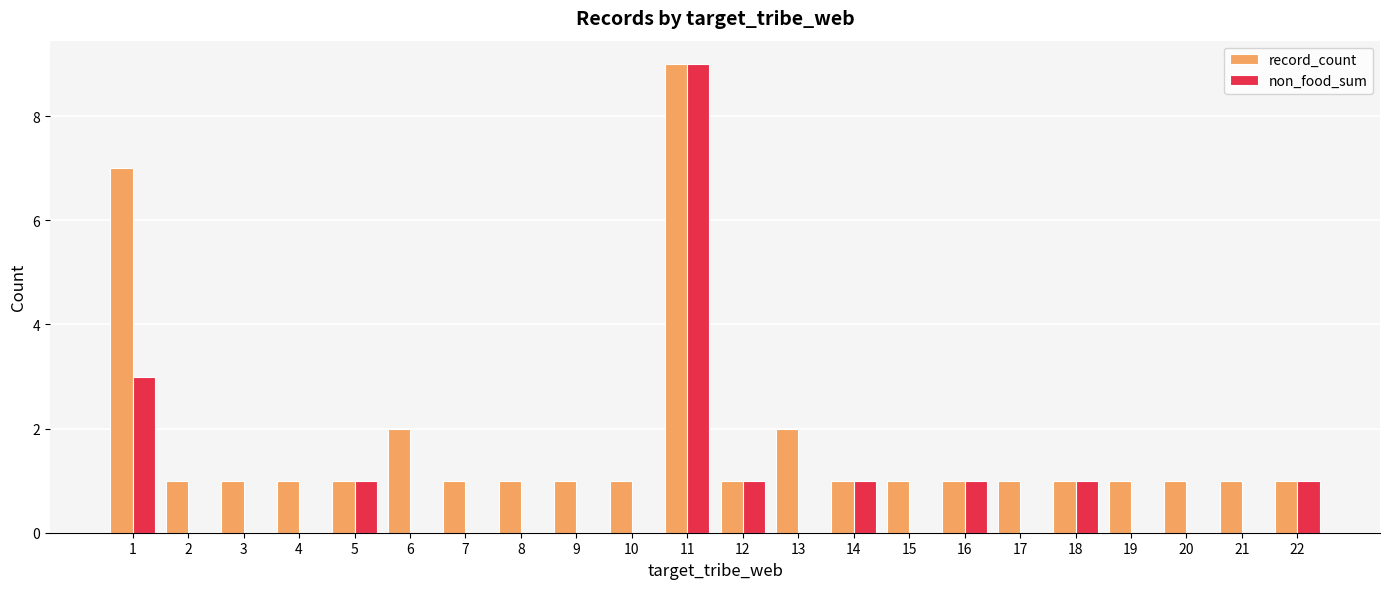

True or false: record_count has a value of 2 at 2.

False